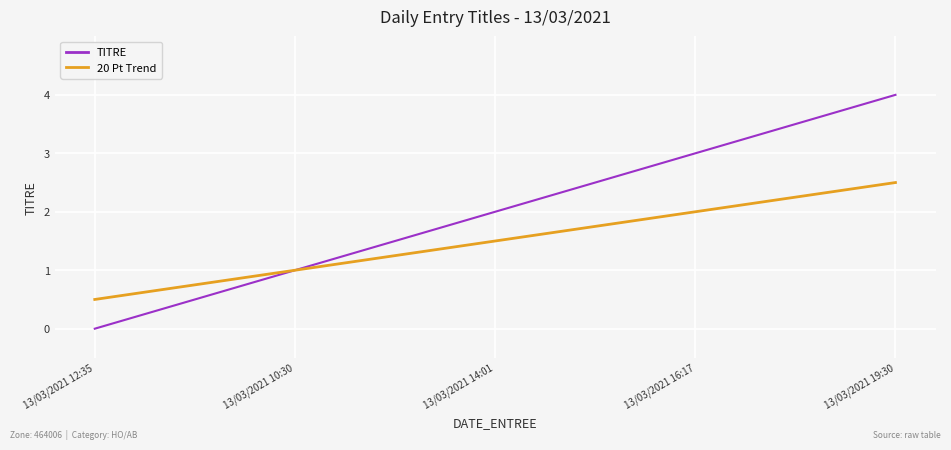

What is the sum of the 20 Pt Trend values at 13/03/2021 19:30 and 13/03/2021 16:17?

4.5